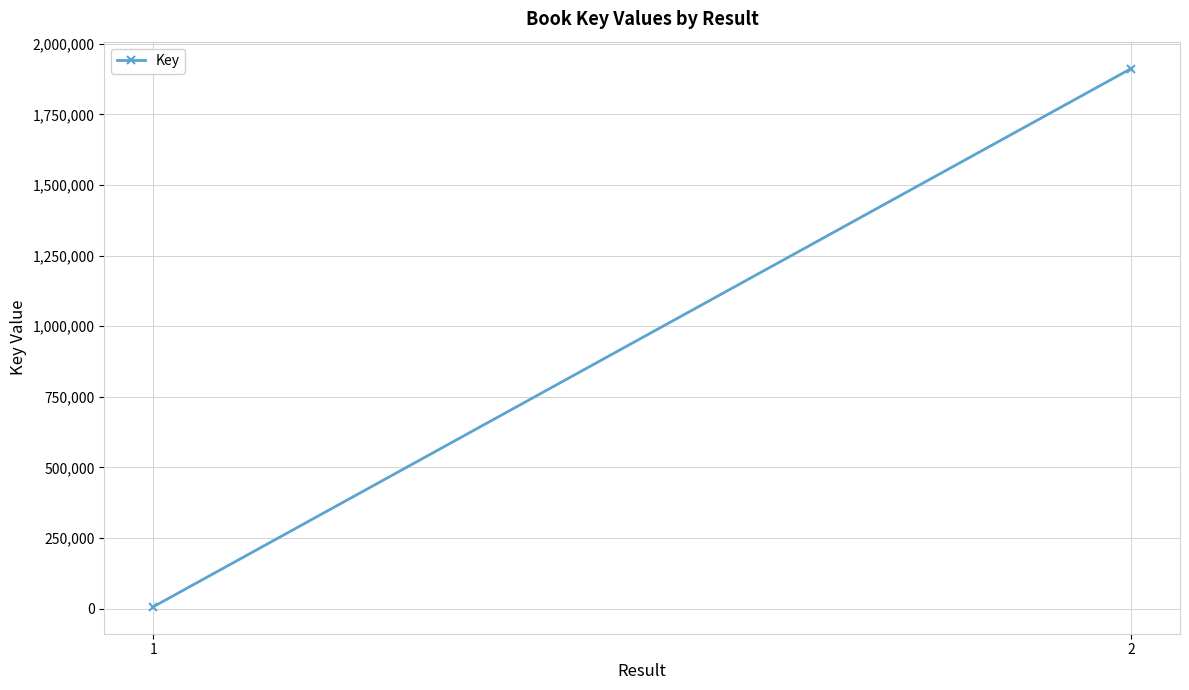

Reading right to left, list all the values displayed in this chart.

1912564	6152